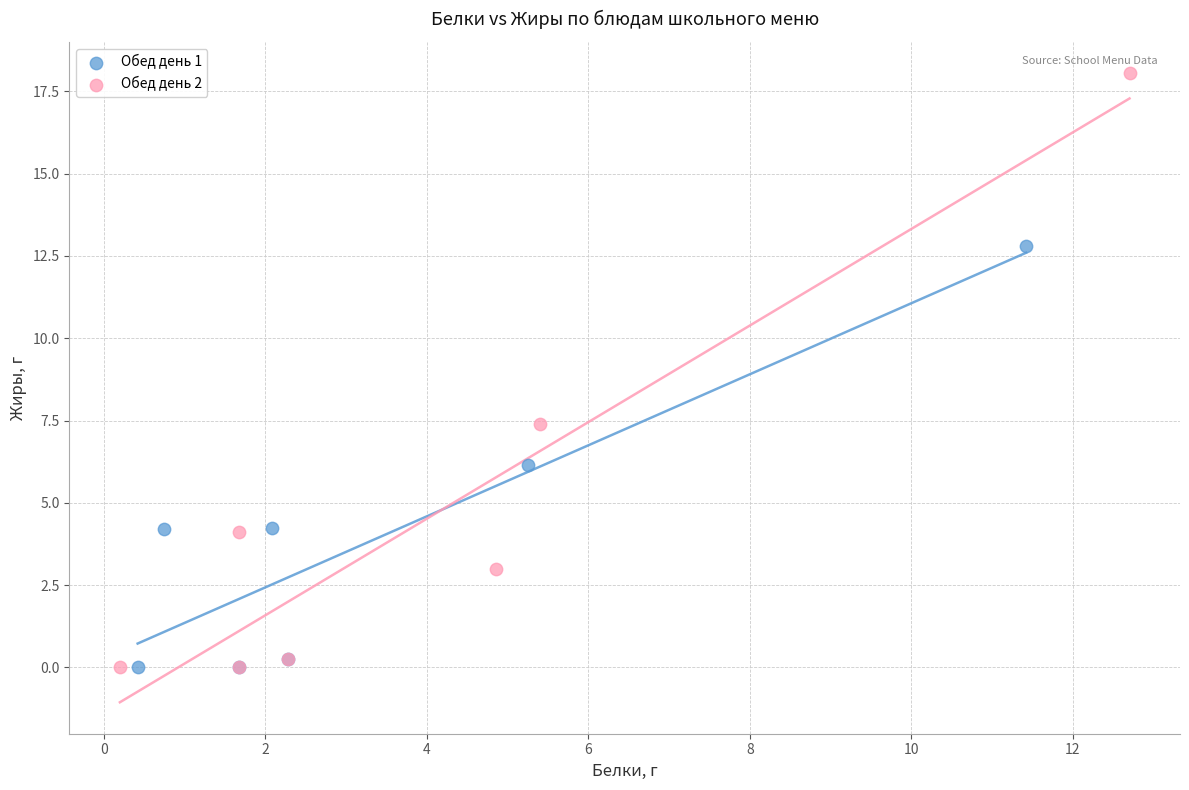

Which series has the largest Y range (max minus min)?

Обед день 2